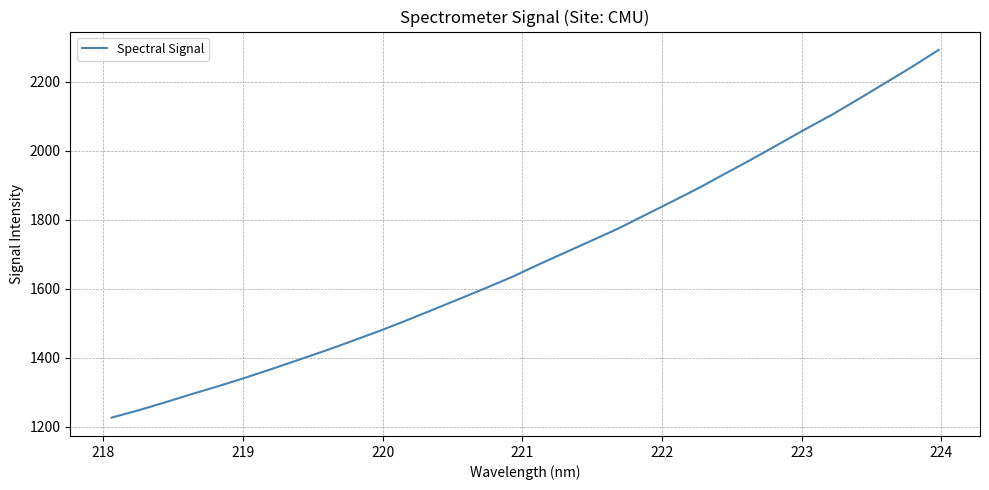

What is the minimum value shown in the chart?

1226.3